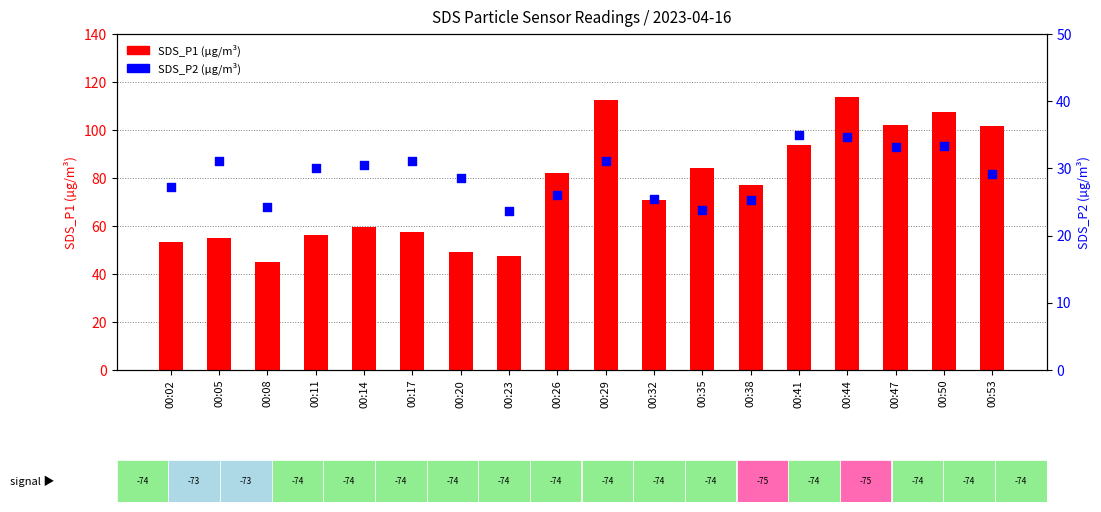

Which series has the largest Y range (max minus min)?

SDS_P1